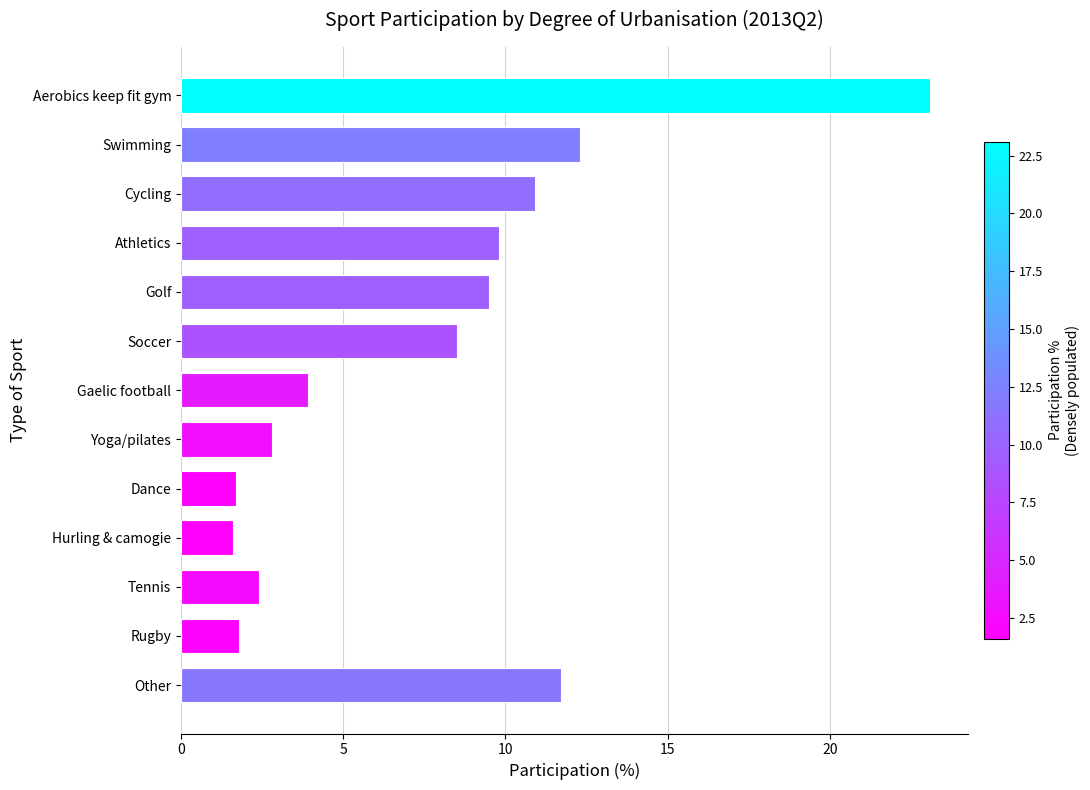

Reading top to bottom, what are all the values shown in this chart?

23.1	12.3	10.9	9.8	9.5	8.5	3.9	2.8	1.7	1.6	2.4	1.8	11.7